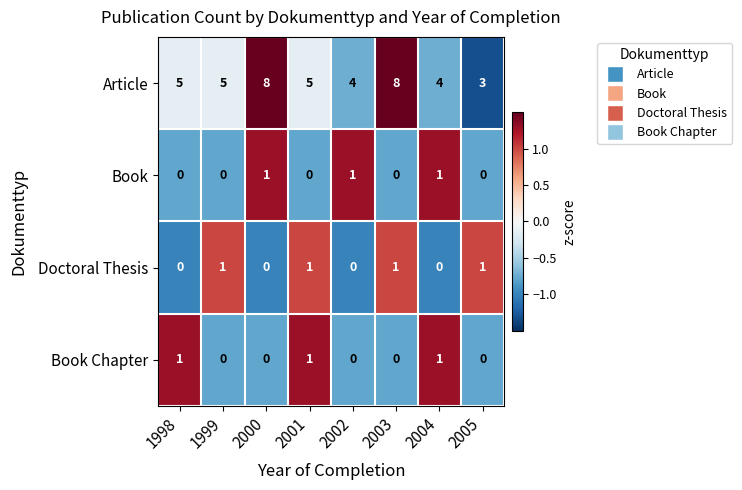

How many Doctoral Thesis values are between 0 and 1?

8